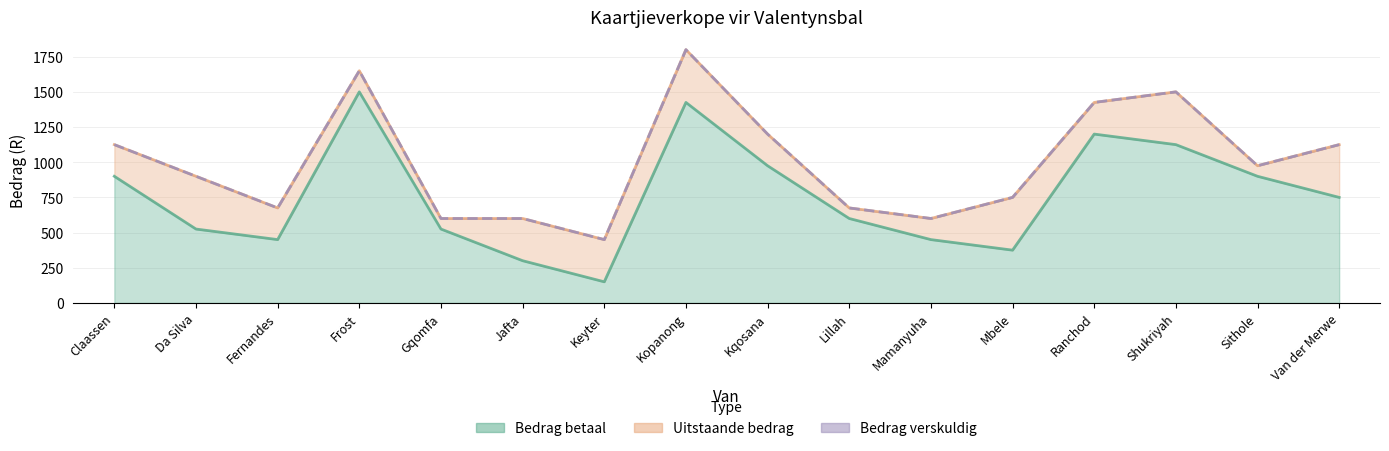

Does the chart display data point markers on the line(s)?

No